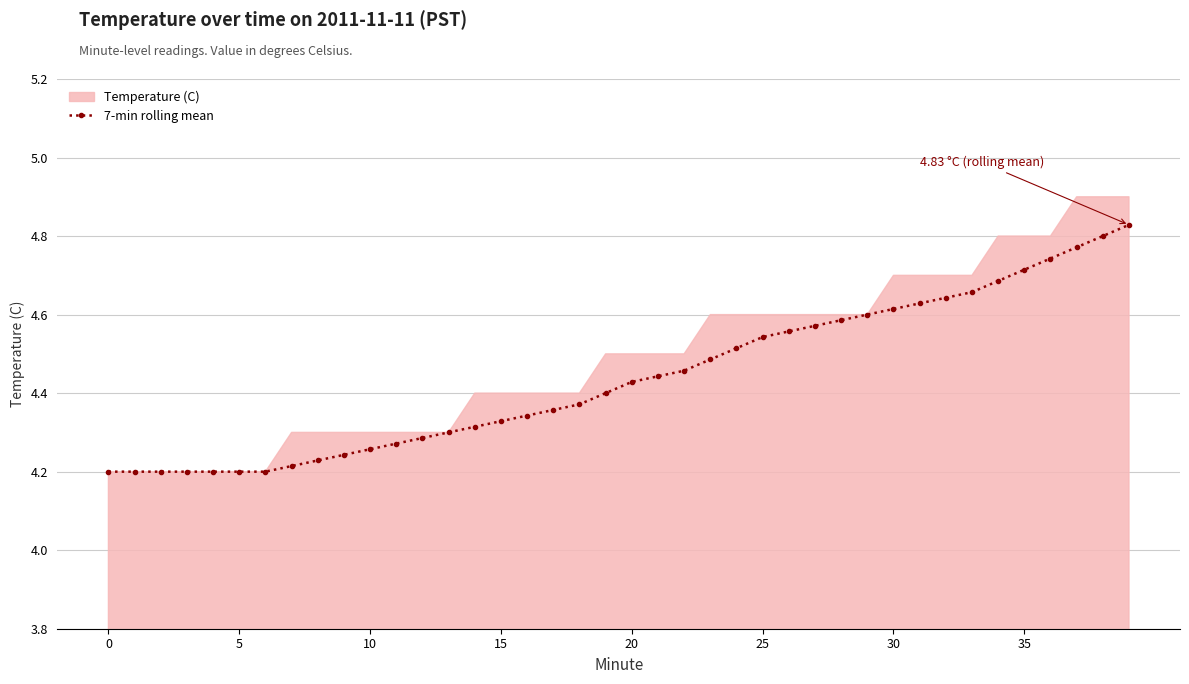

Count the 7-min rolling mean values in the range 4 to 5.

40